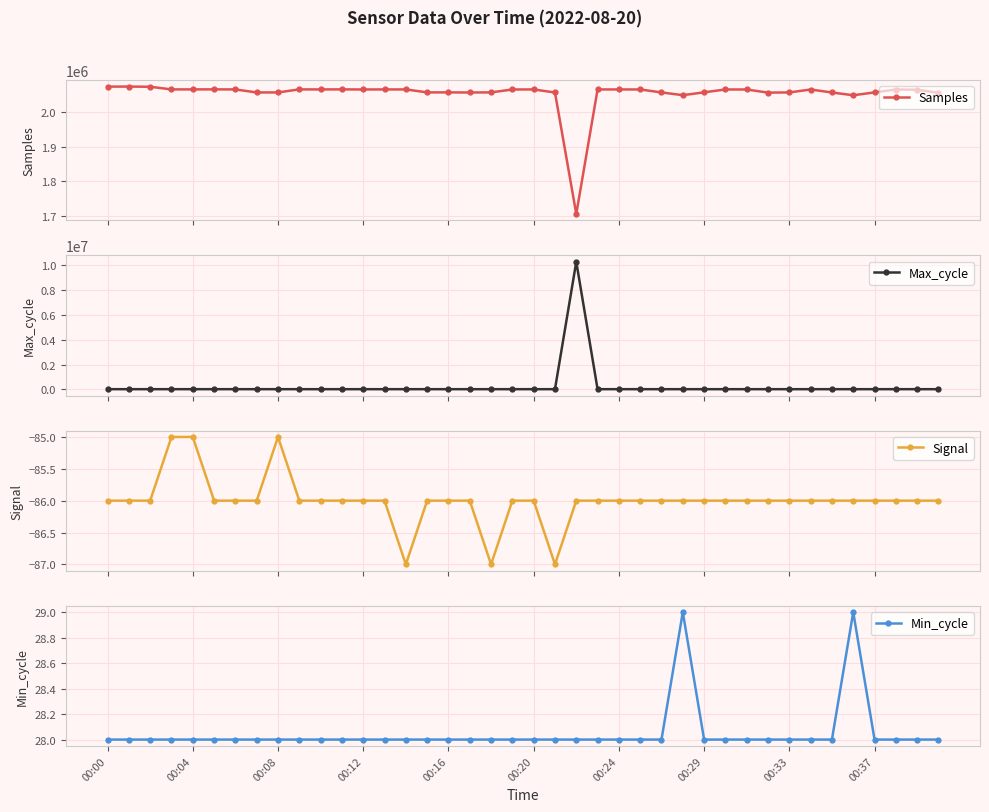

How many values in the Signal series are below -86?

3